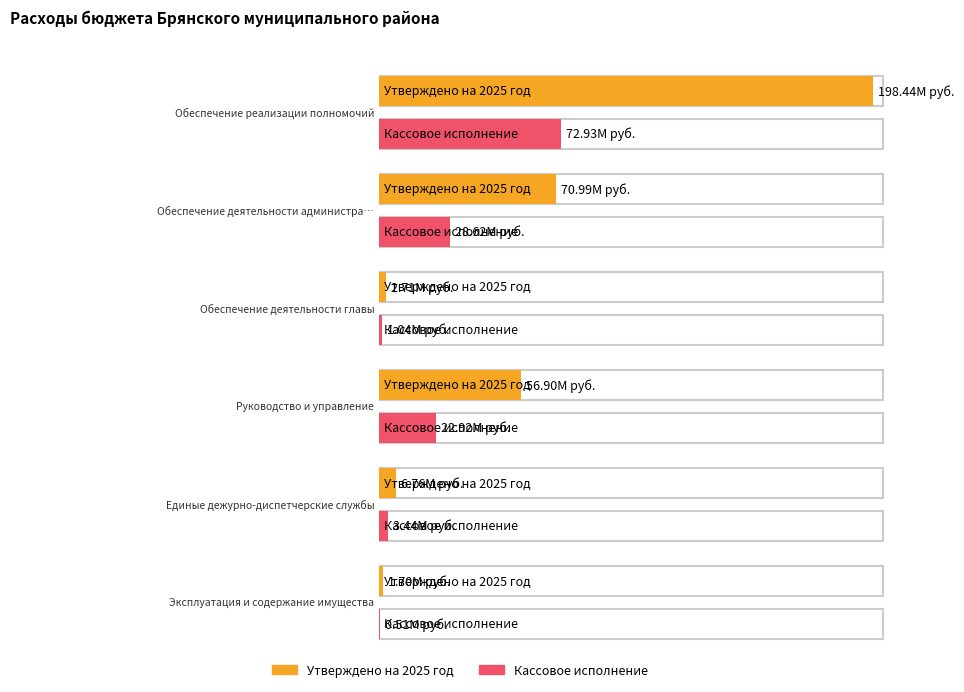

Reading left to right, transcribe all the data shown in this chart.

Утверждено на 2025 год: Обеспечение реализации полномочий=198442663.4	Обеспечение деятельности администрации=70988563.8	Обеспечение деятельности главы=2712801.0	Руководство и управление=56899918.0	Единые дежурно-диспетчерские службы=6761008.0	Эксплуатация и содержание имущества=1701697.0
Кассовое исполнение: Обеспечение реализации полномочий=72930570.5	Обеспечение деятельности администрации=28619460.9	Обеспечение деятельности главы=1037736.1	Руководство и управление=22923695.5	Единые дежурно-диспетчерские службы=3441567.8	Эксплуатация и содержание имущества=508965.3